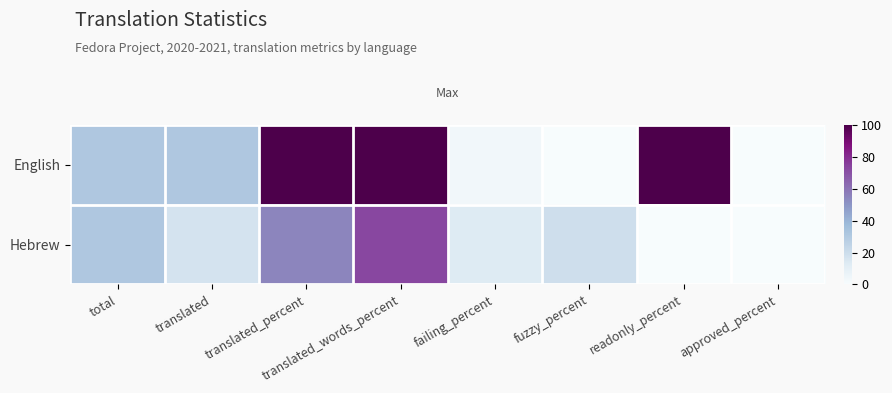

At how many categories does at least one series exceed 88?

3